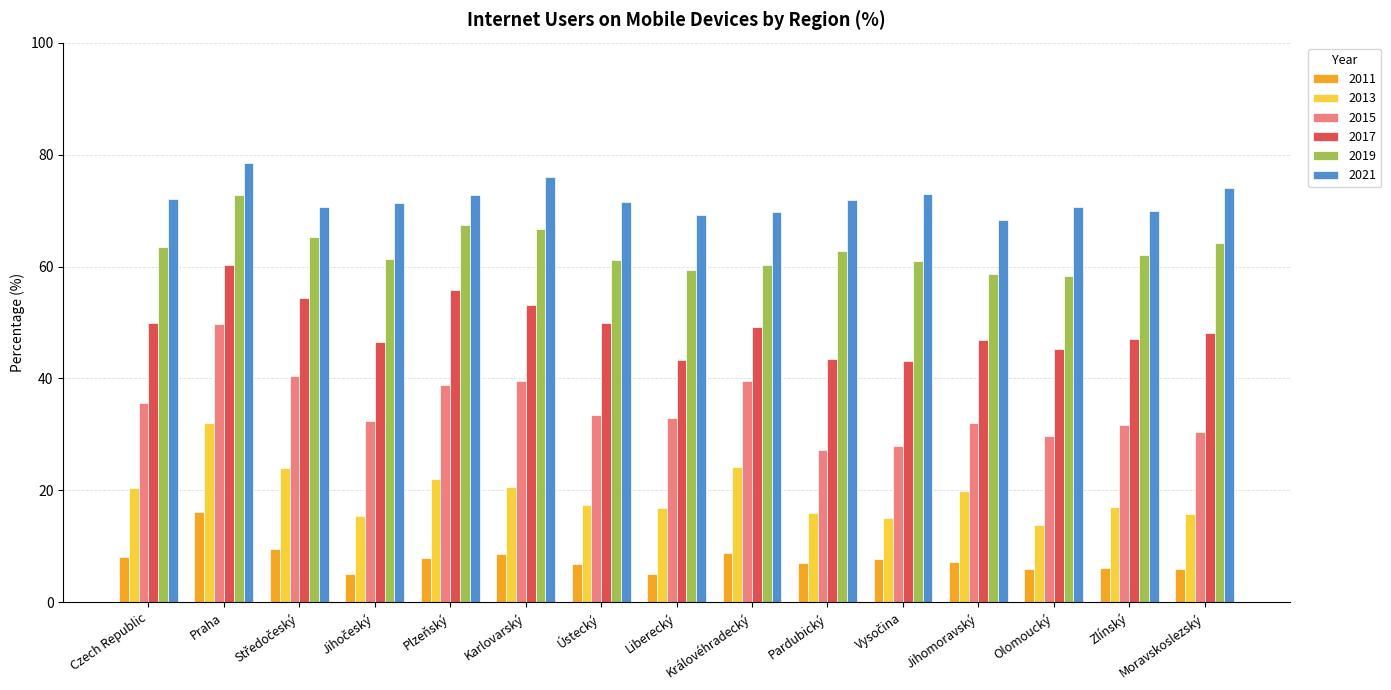

What is the total value across all series at Czech Republic?

249.9